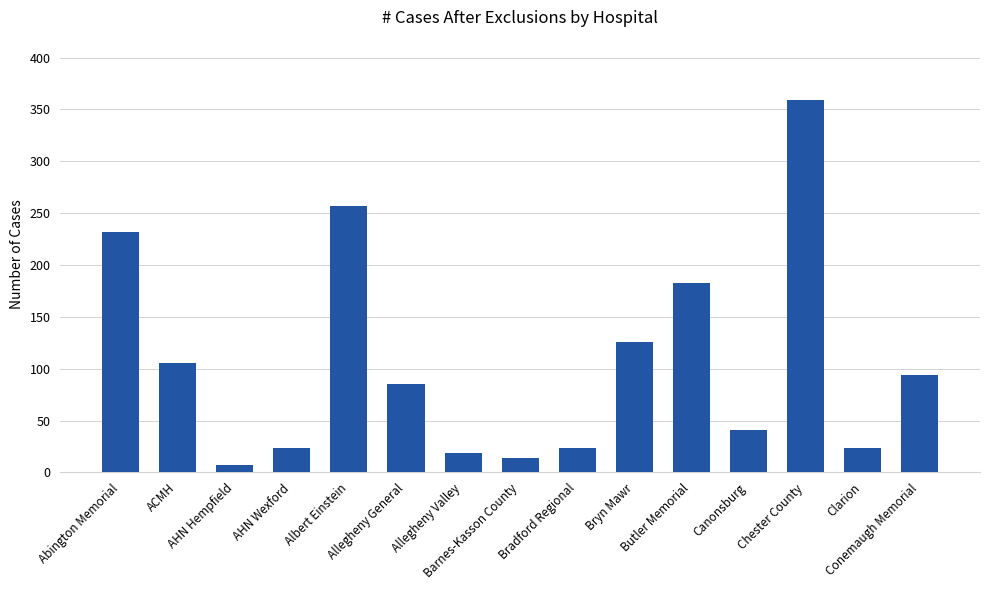

Between Butler Memorial and Albert Einstein, which is larger?

Albert Einstein